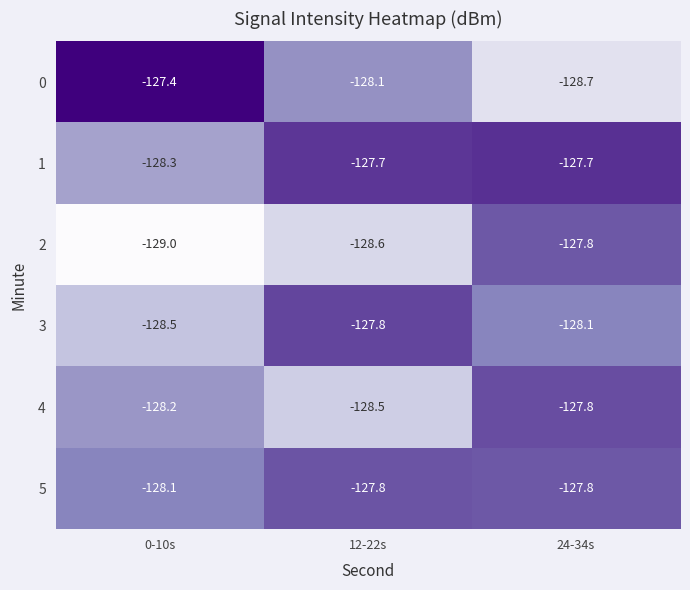

What is the total value across all series at 12-22s?

-768.5